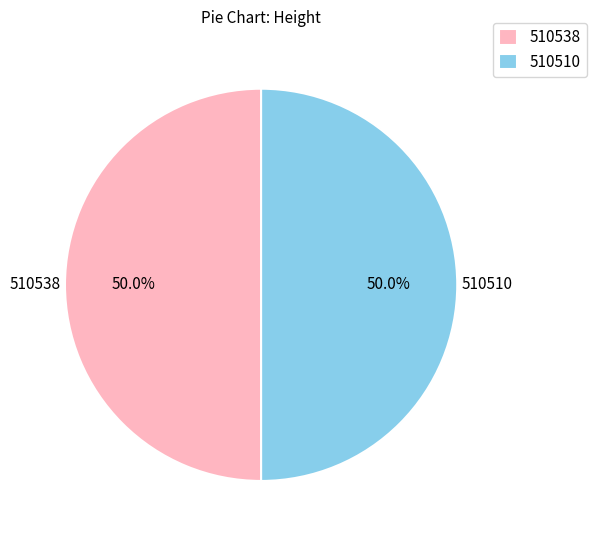

What is the total percentage of 510510 and 510538?

100.0%